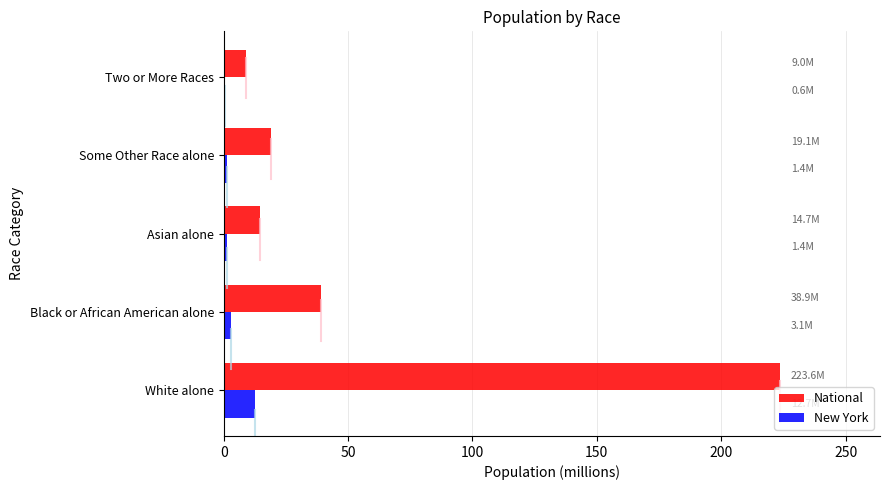

What is the highest value of the New York series?

12.7